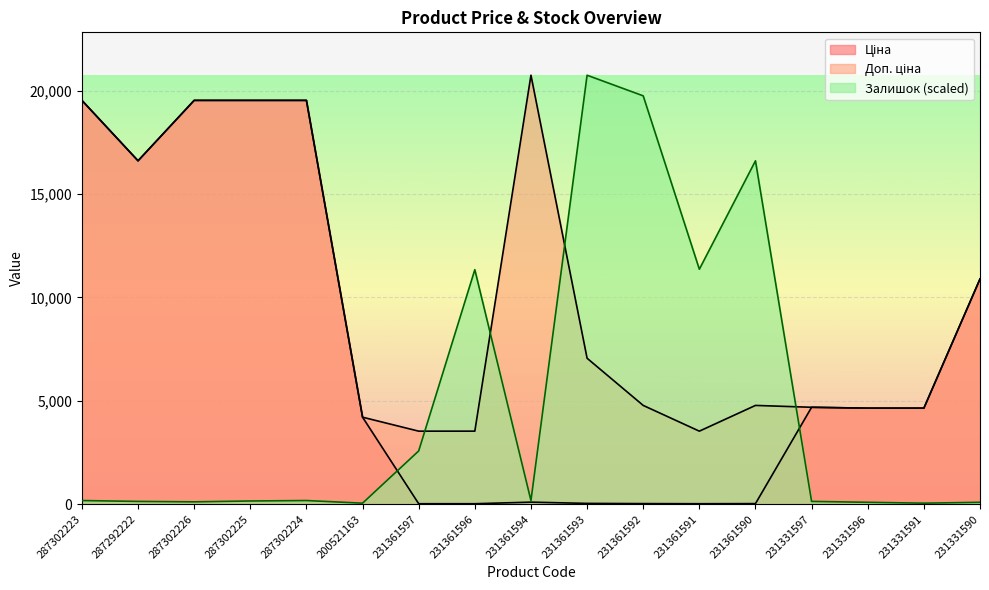

How many interior local peaks does the Залишок series have?

4